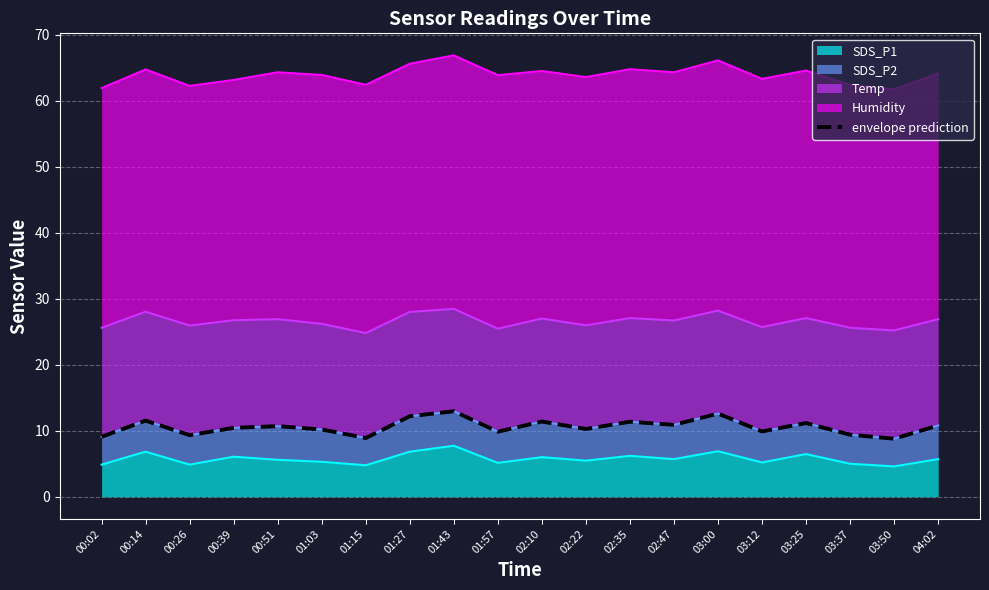

What is the ratio of the value at 01:03 to the value at 00:51?

1.0